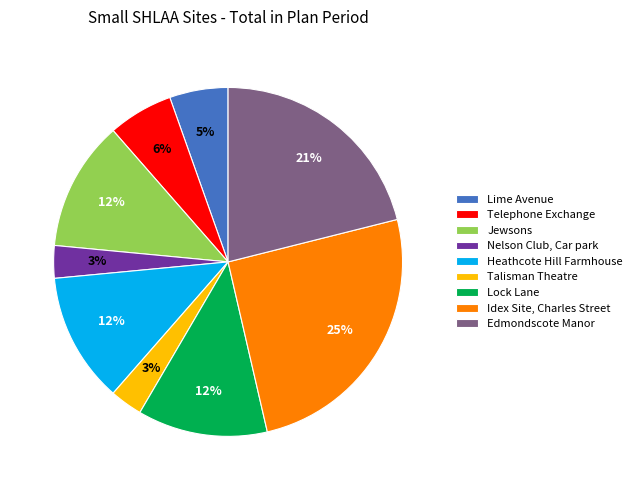

Approximately how many times larger is the value at Jewsons compared to Idex Site, Charles Street?

0.5